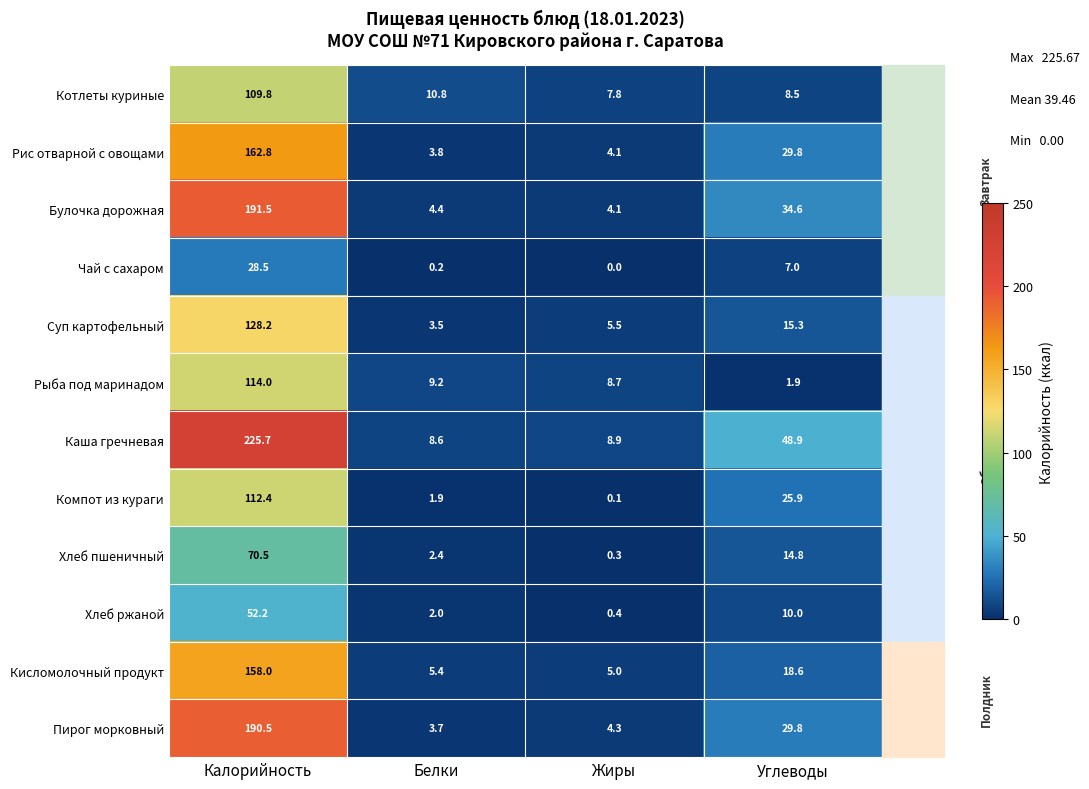

What is the approximate value of Котлеты куриные at Белки?

10.8